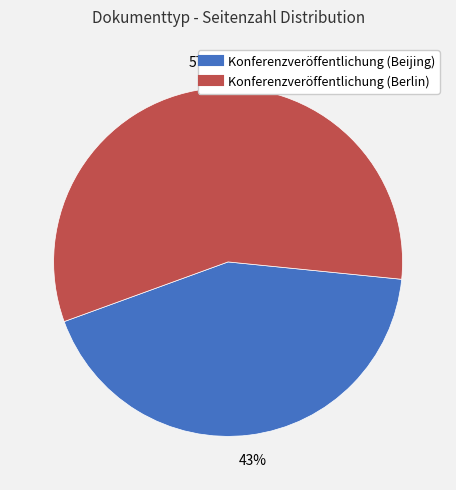

Is Konferenzveröffentlichung (Beijing) the majority of the pie?

No